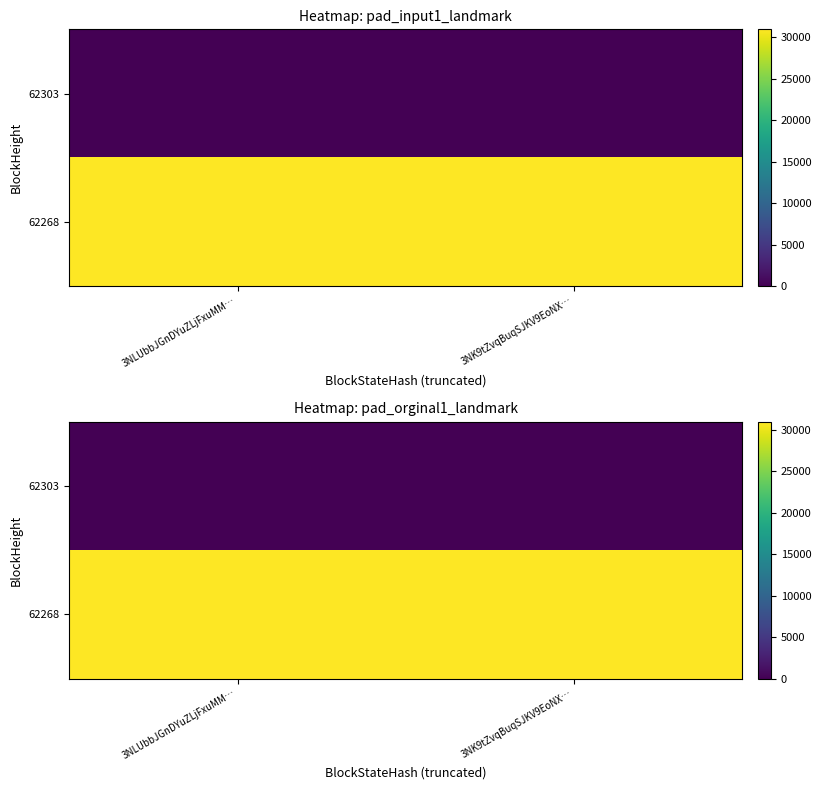

At how many categories does at least one series exceed 9824?

2